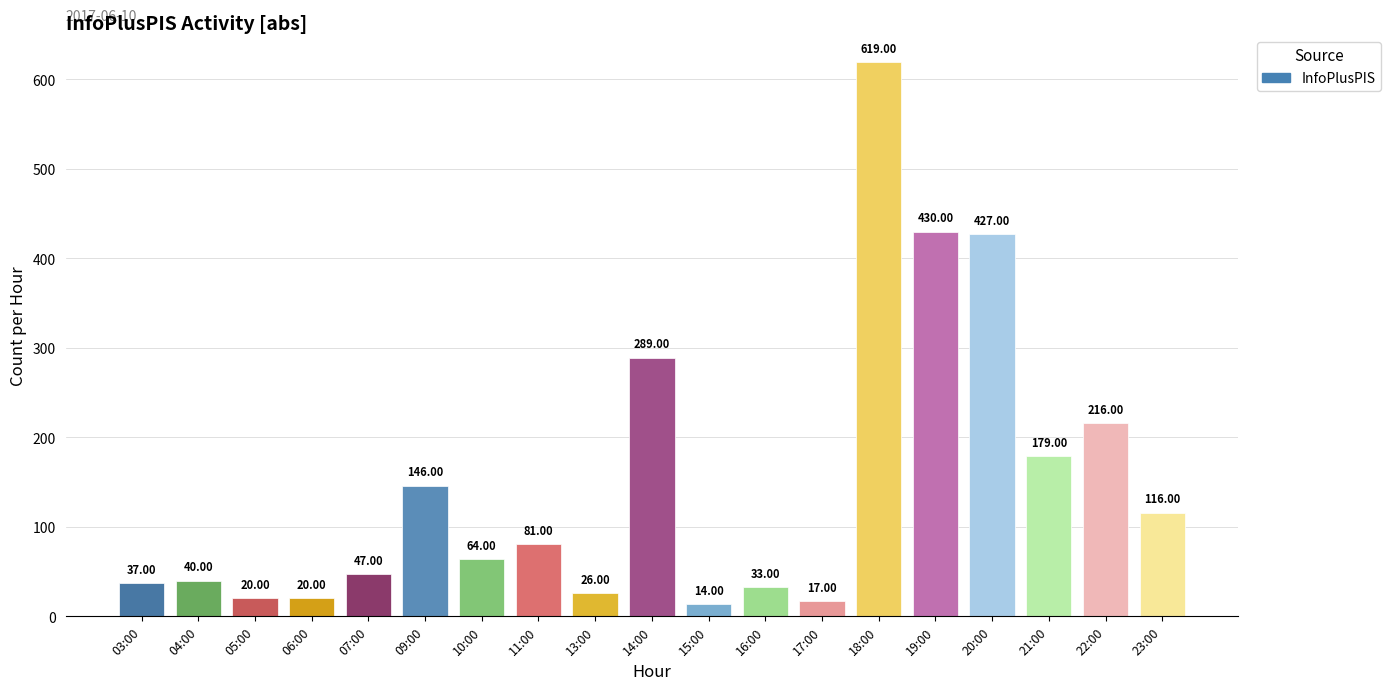

What is the sum of all values?

2821